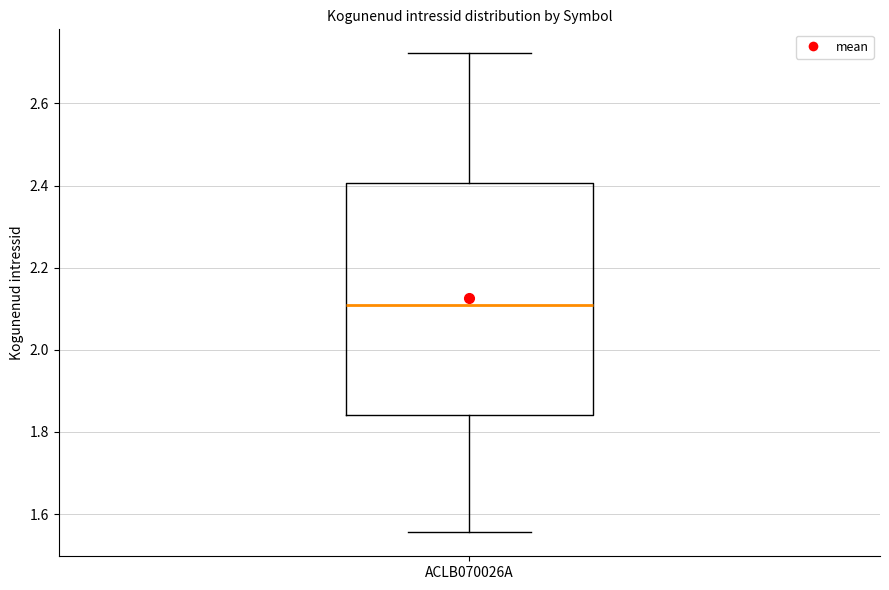

Read this box plot against the y-axis: the position of the median line, the range covered by the box, and the ends of both whiskers. The values are not printed on the chart, so give them approximately, as read against the axis.

median 2.10, box 1.84 to 2.40, whiskers 1.56 to 2.72